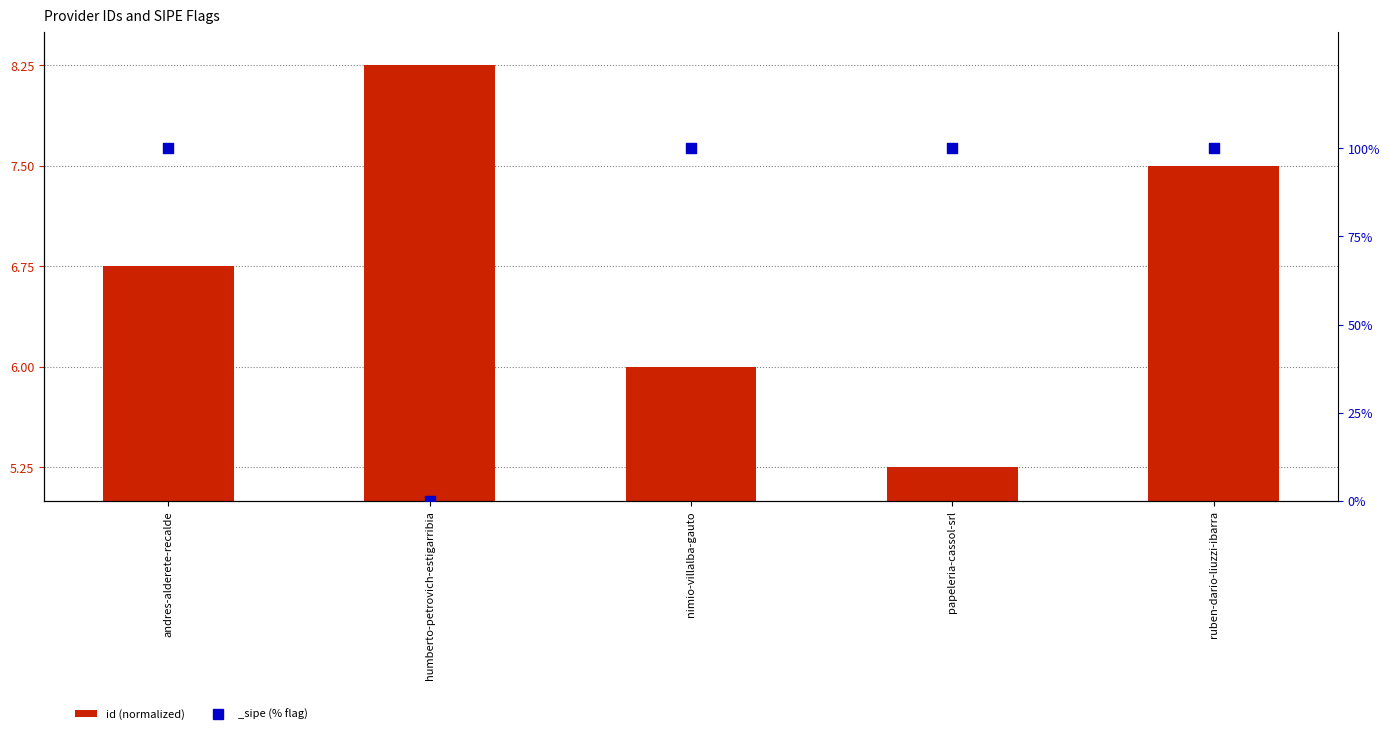

Approximately how many times larger is the value at ruben-dario-liuzzi-ibarra compared to humberto-petrovich-estigarribia?

0.9